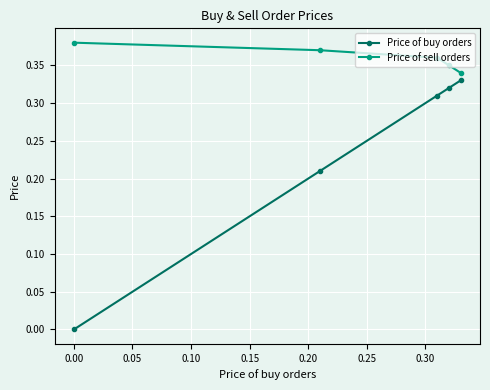

Which series has the largest total across all categories?

Price of sell orders